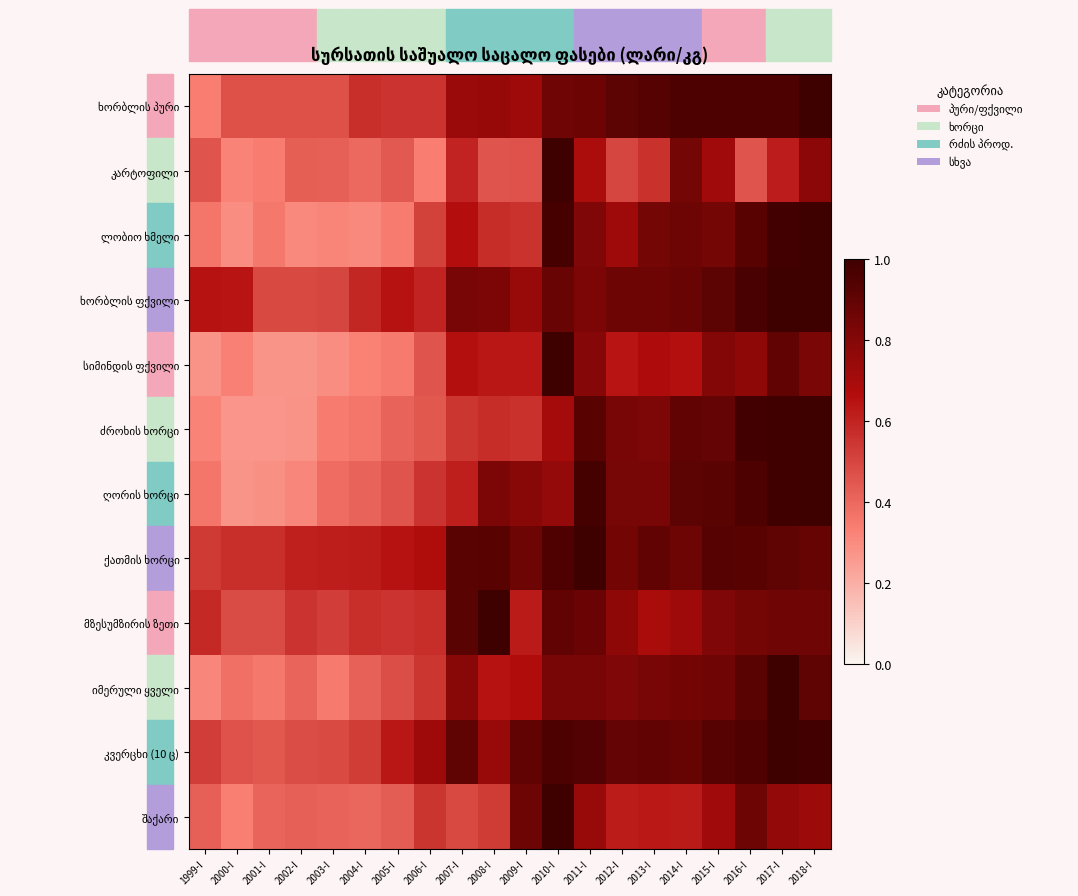

Which series has the largest total across all categories?

ქათმის ხორცი